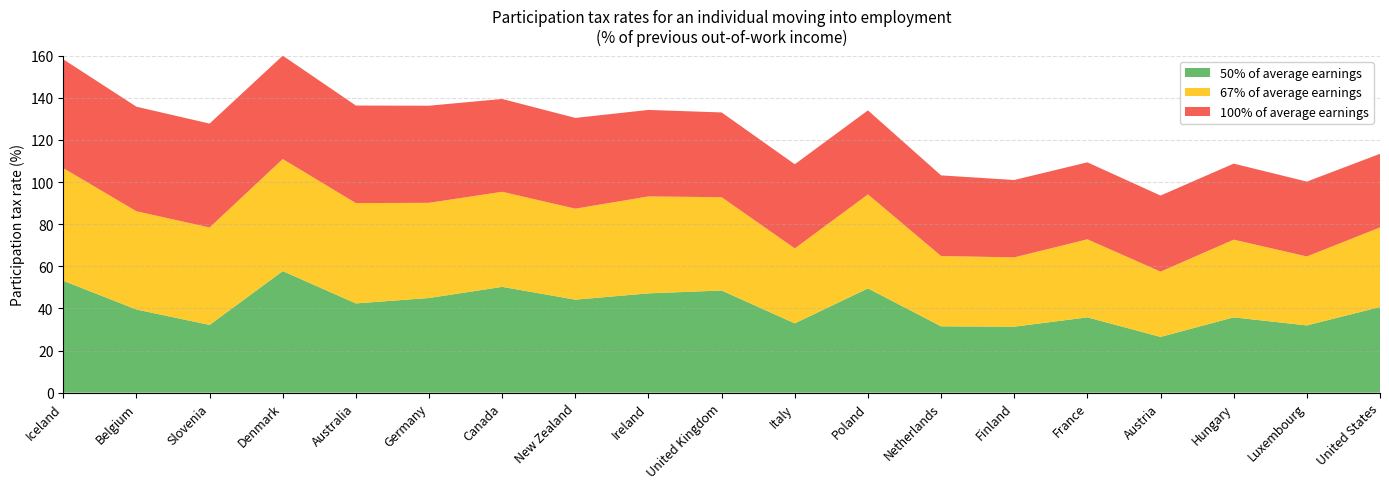

Reading left to right, what are all the values shown in this chart?

50% of average earnings: 53.1	39.5	32.2	57.7	42.4	44.9	50.2	44.2	47.2	48.5	32.9	49.5	31.5	31.3	35.8	26.5	35.8	31.9	40.7
67% of average earnings: 53.5	46.7	46.3	53.2	47.7	45.2	45.2	43.2	46.0	44.3	35.6	44.6	33.4	32.9	37.1	31.0	36.9	32.8	37.8
100% of average earnings: 51.7	49.7	49.3	49.1	46.3	46.1	44.1	43.1	41.1	40.3	40.0	39.9	38.3	36.7	36.6	36.1	36.1	35.5	35.0